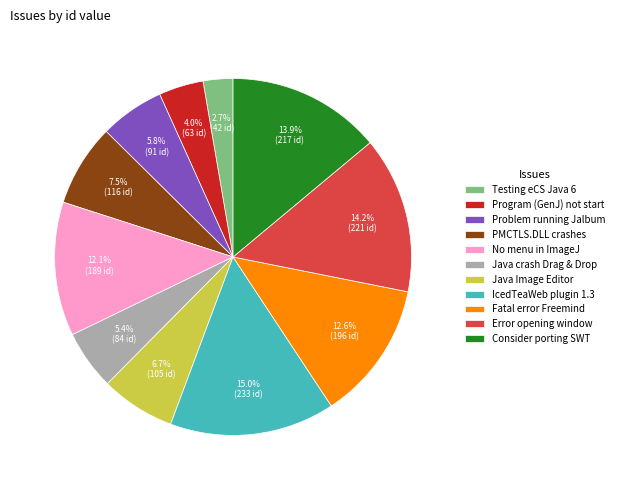

Between Fatal error Freemind and Consider porting SWT, which is larger?

Consider porting SWT